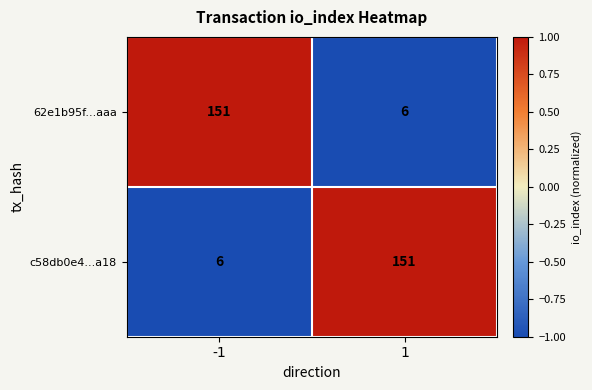

What is the approximate value of 62e1b95f...aaa at 1, to the nearest 10?

10